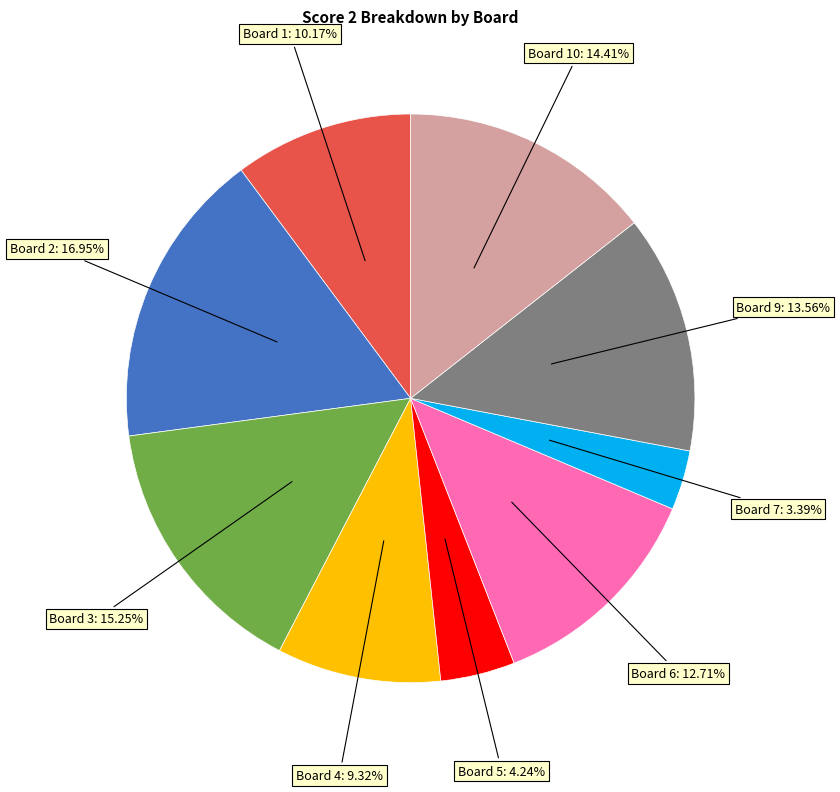

To the nearest percent, what is the difference between the largest and smallest slice percentages?

14%